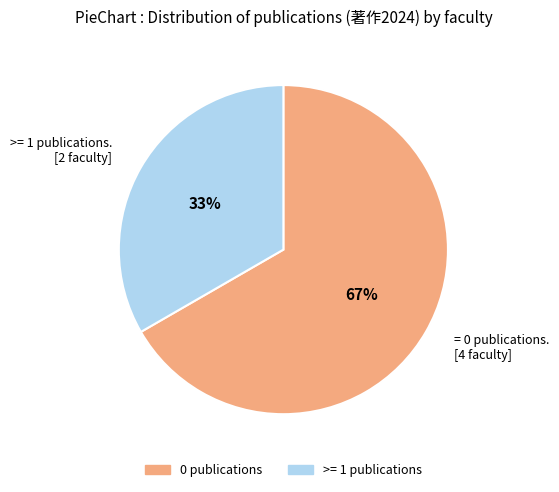

To the nearest percent, what is the average slice percentage?

50%